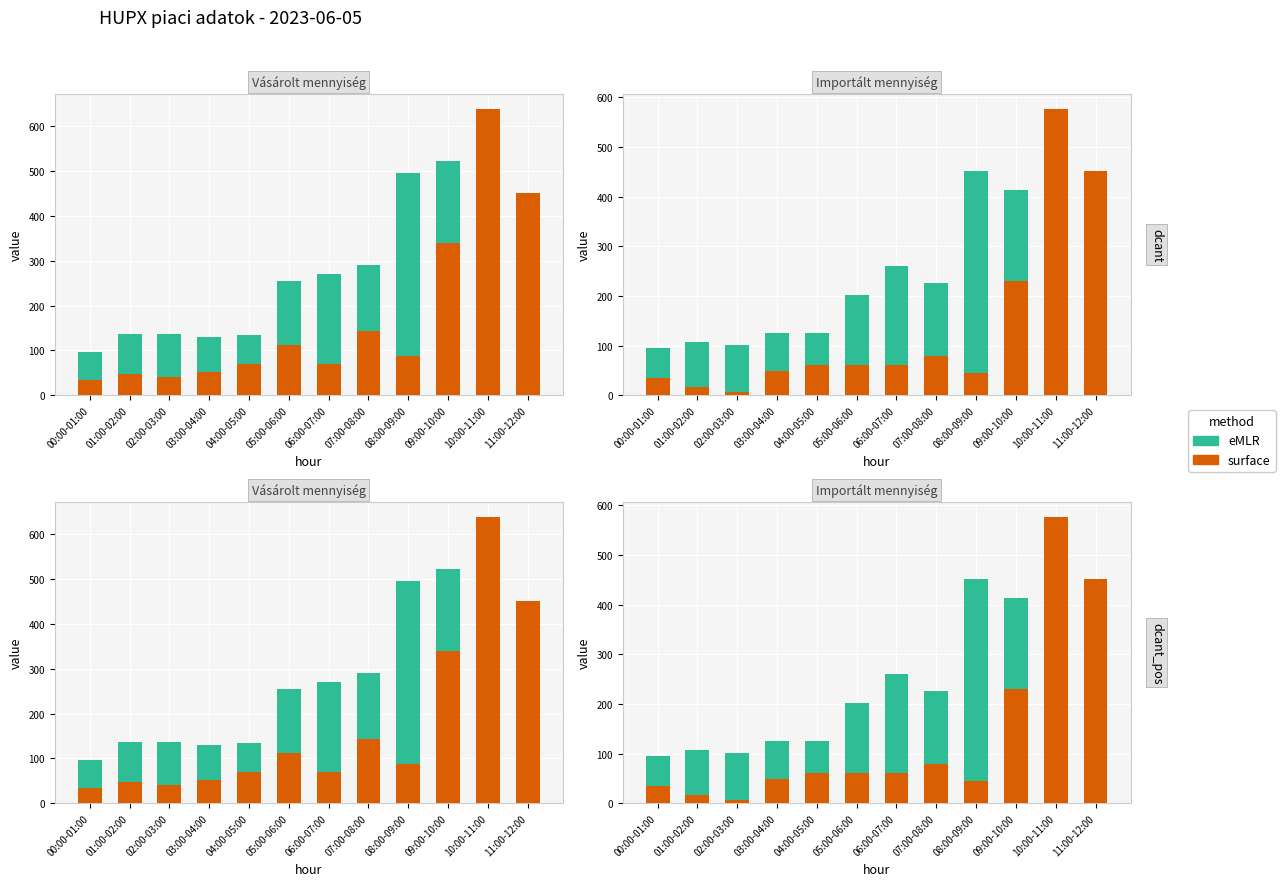

Reading left to right, extract all data points from this chart.

eMLR: 00:00-01:00=95.5	01:00-02:00=107.1	02:00-03:00=101.6	03:00-04:00=125.8	04:00-05:00=125.7	05:00-06:00=201.2	06:00-07:00=260.3	07:00-08:00=226.4	08:00-09:00=452.5	09:00-10:00=412.8	10:00-11:00=575.5	11:00-12:00=390.4
surface: 00:00-01:00=34.7	01:00-02:00=17.2	02:00-03:00=6.9	03:00-04:00=47.9	04:00-05:00=61.5	05:00-06:00=60.4	06:00-07:00=60.4	07:00-08:00=79.7	08:00-09:00=45.4	09:00-10:00=229.9	10:00-11:00=577.3	11:00-12:00=451.7